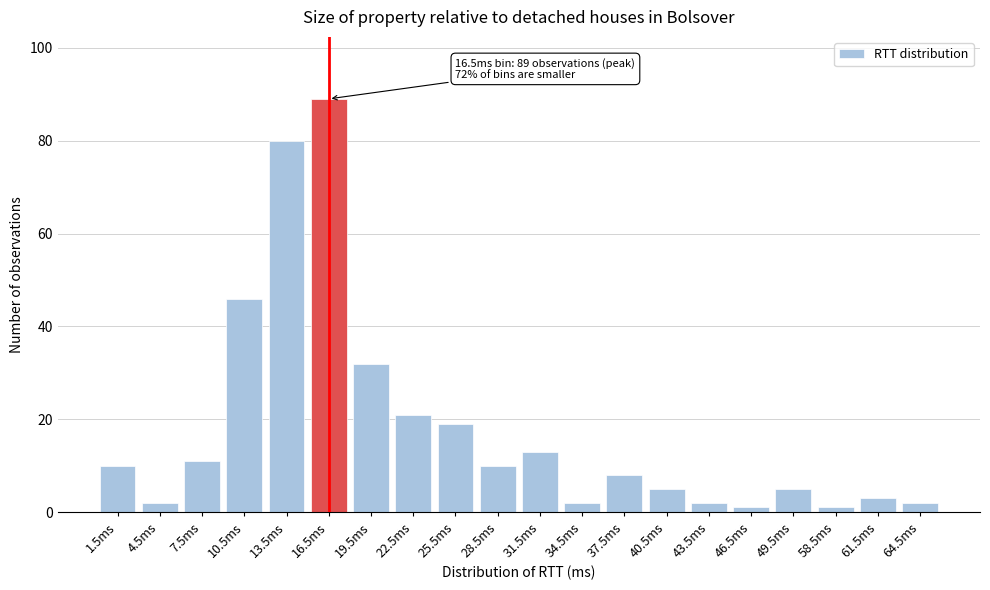

Reading left to right, list all the values displayed in this chart.

10	2	11	46	80	89	32	21	19	10	13	2	8	5	2	1	5	1	3	2